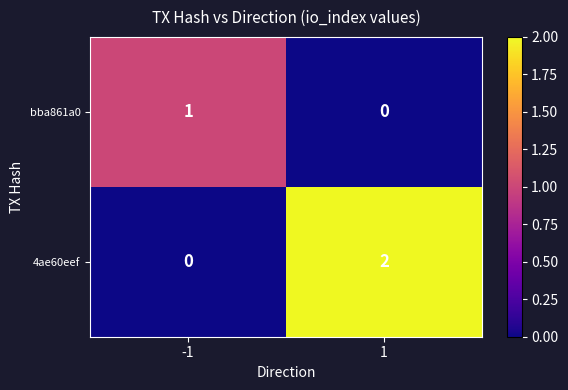

Is it true that 4ae60eef equals -1 at -1?

False